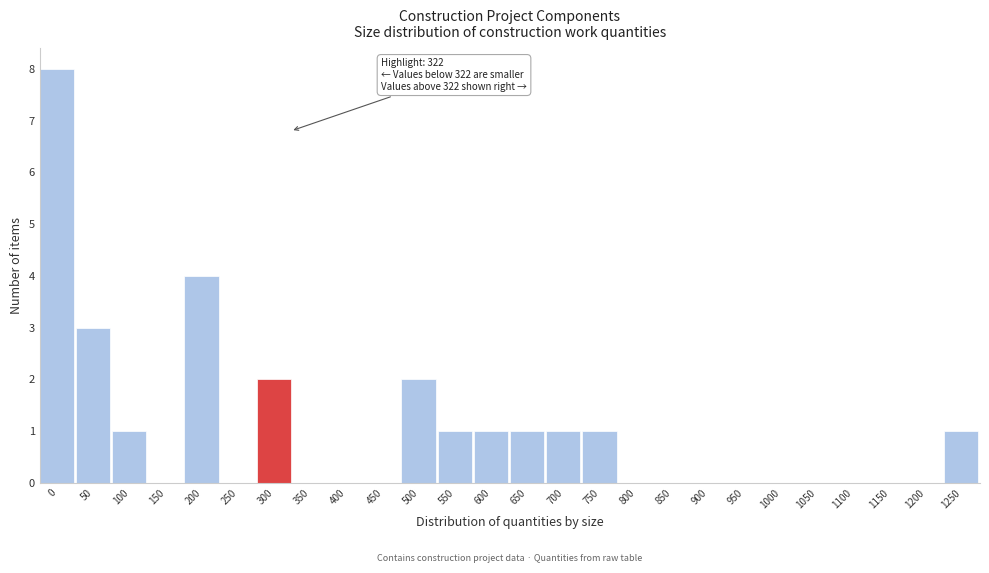

Reading left to right, extract all data points from this chart.

0=8	50=3	100=1	150=0	200=4	250=0	300=2	350=0	400=0	450=0	500=2	550=1	600=1	650=1	700=1	750=1	800=0	850=0	900=0	950=0	1000=0	1050=0	1100=0	1150=0	1200=0	1250=1